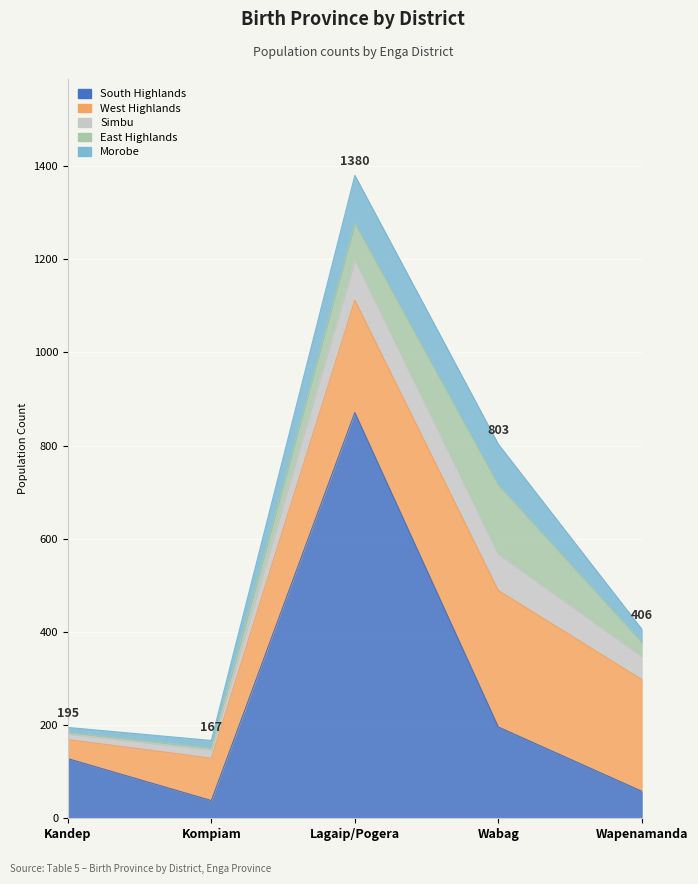

List the series in order of their peak value, lowest first.

Simbu, Morobe, East Highlands, West Highlands, South Highlands